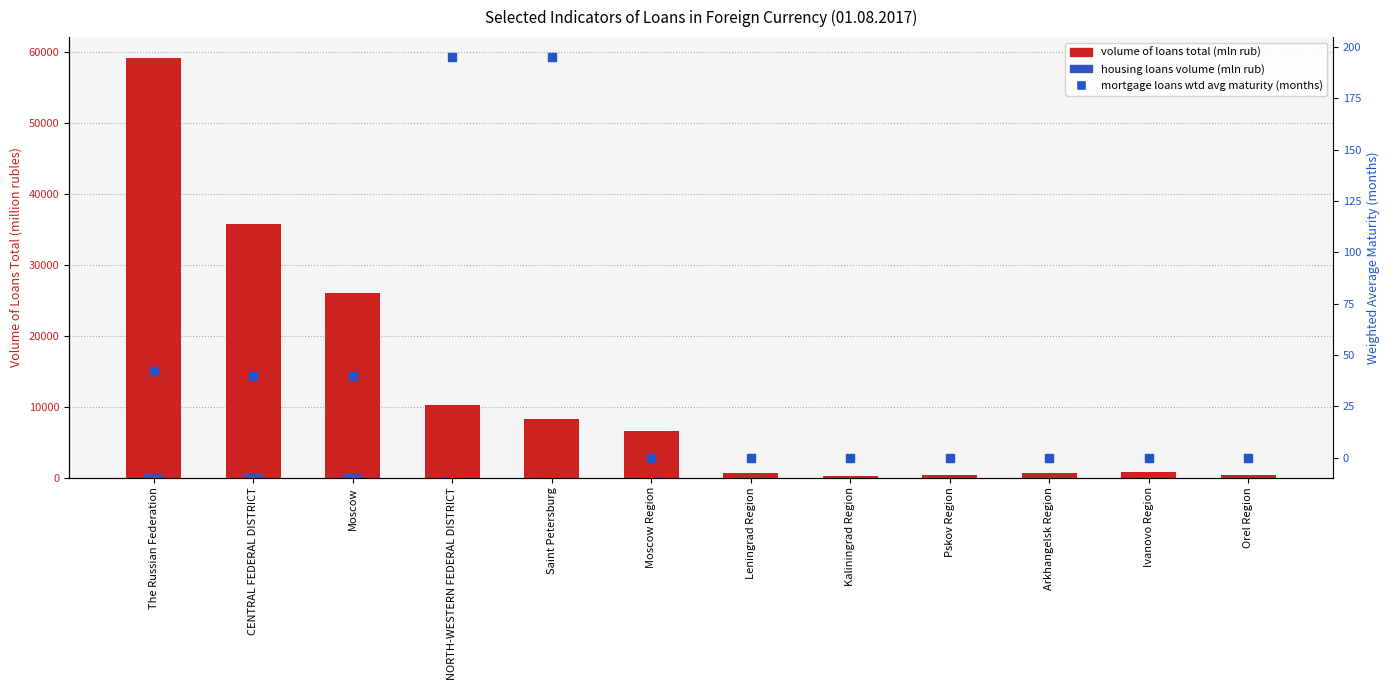

Which series has the largest Y range (max minus min)?

volume of loans total (mln rub)